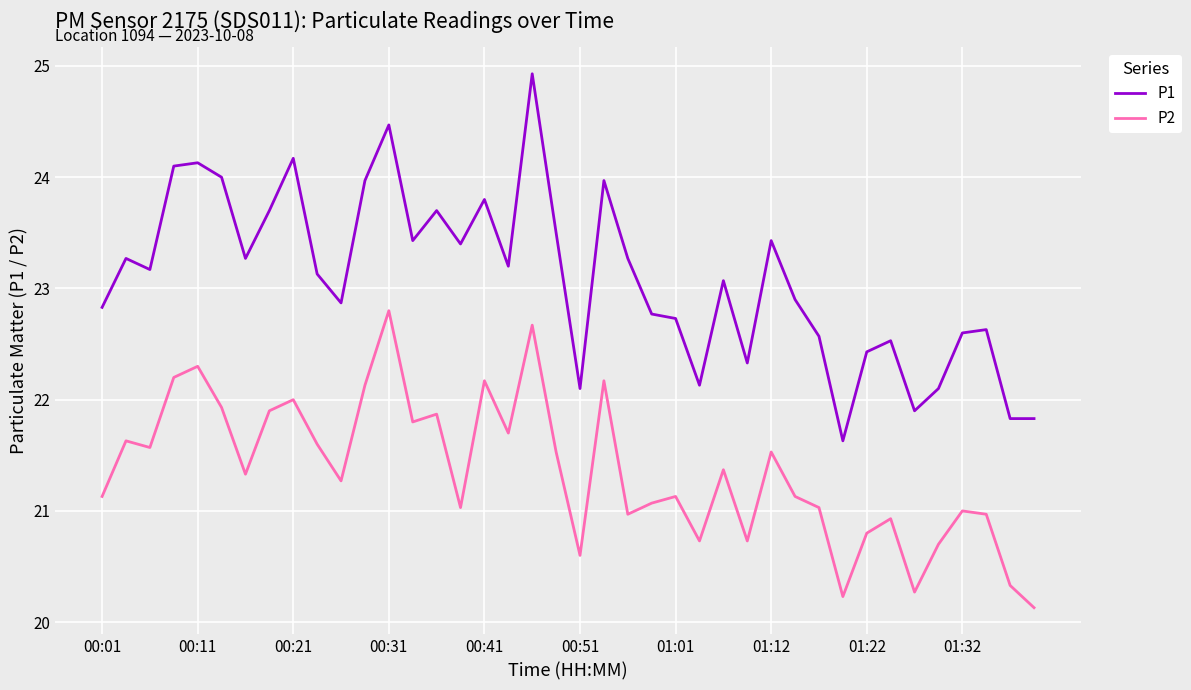

Which series has the largest total across all categories?

P1